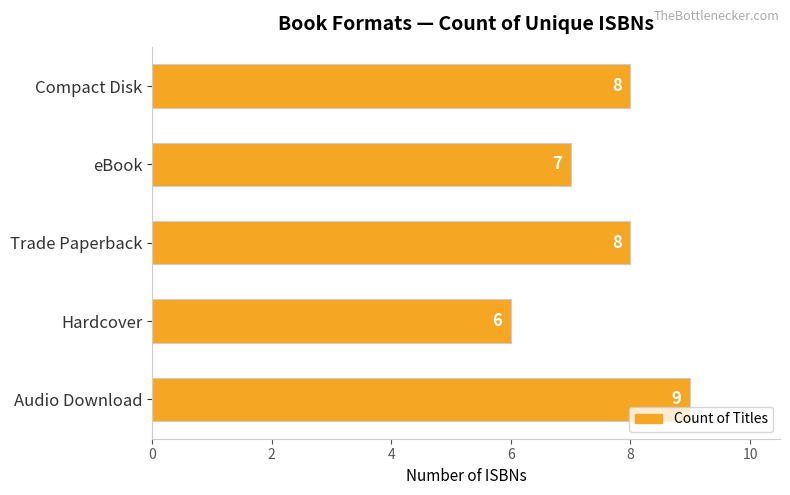

True or false: the data shows 8 at Trade Paperback.

True